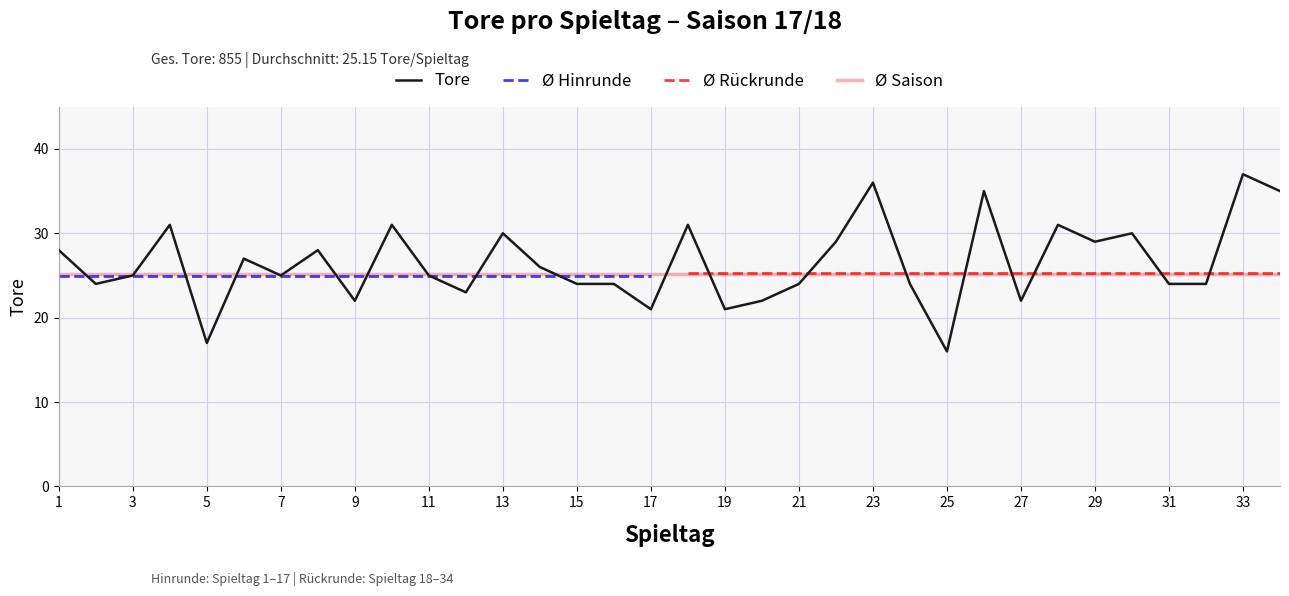

Which has a higher value, 34 or 10?

34